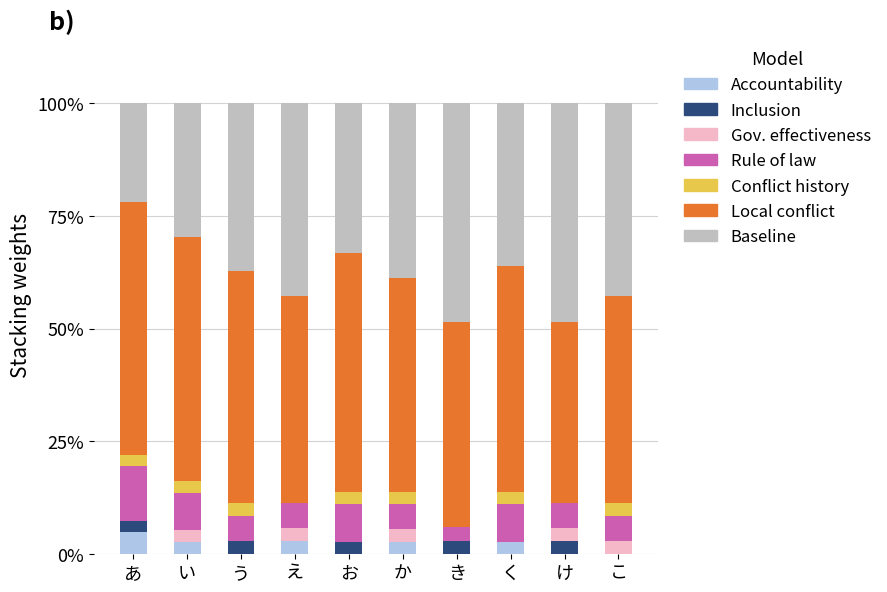

Read the Accountability value at あ.

4.9